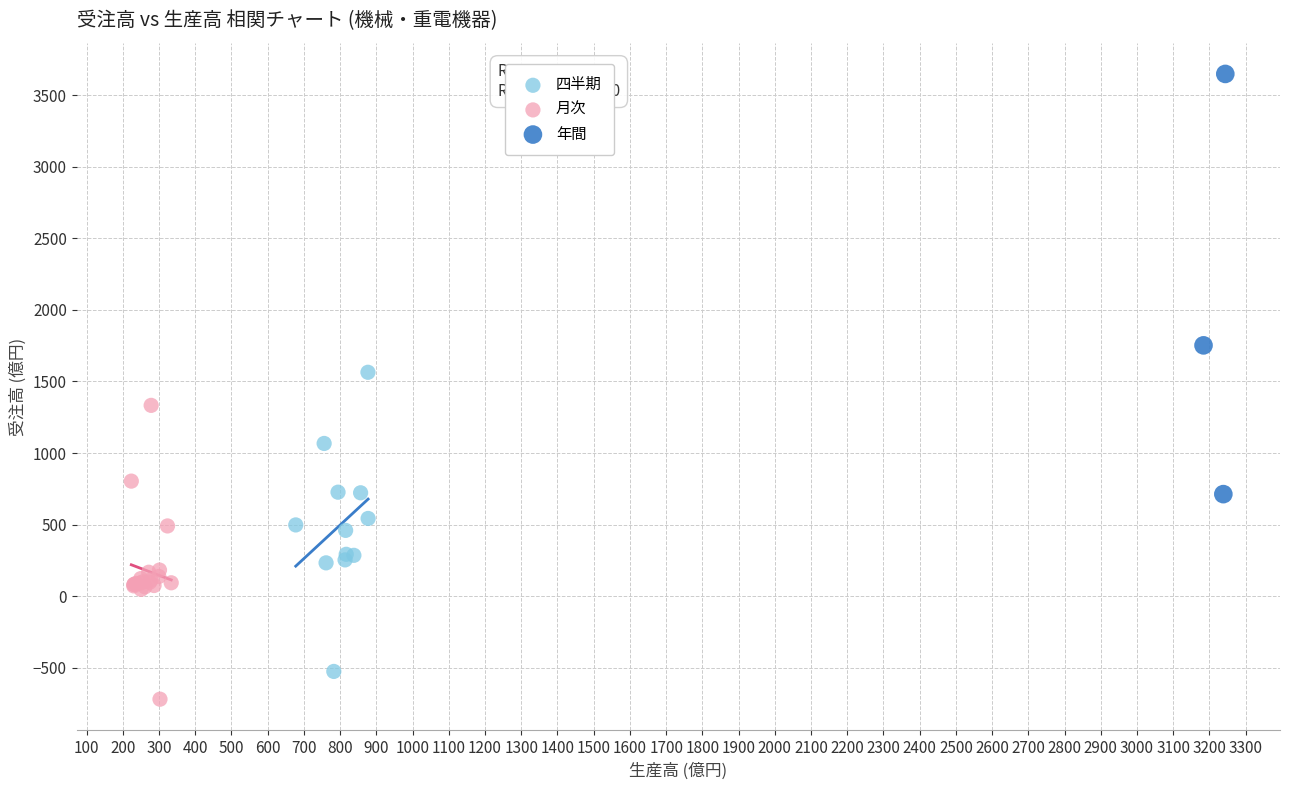

Which series reaches the minimum Y coordinate?

月次